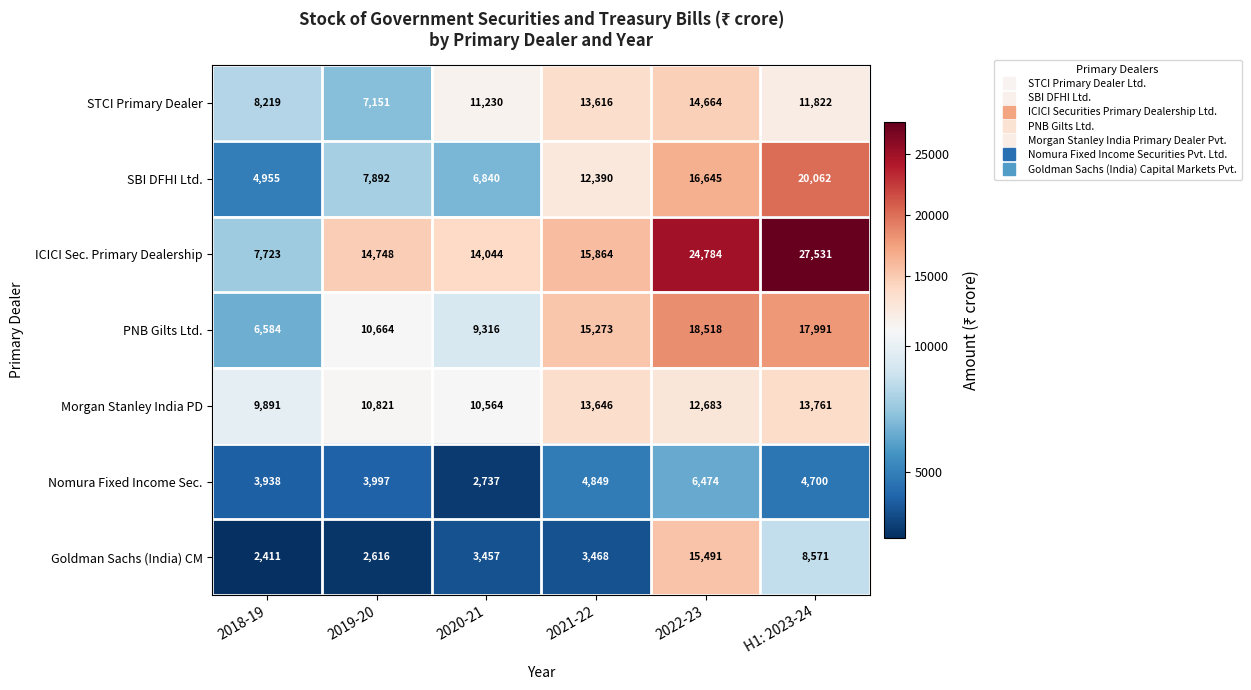

The PNB Gilts Ltd. series shows 15273 at 2021-22. True or false?

True